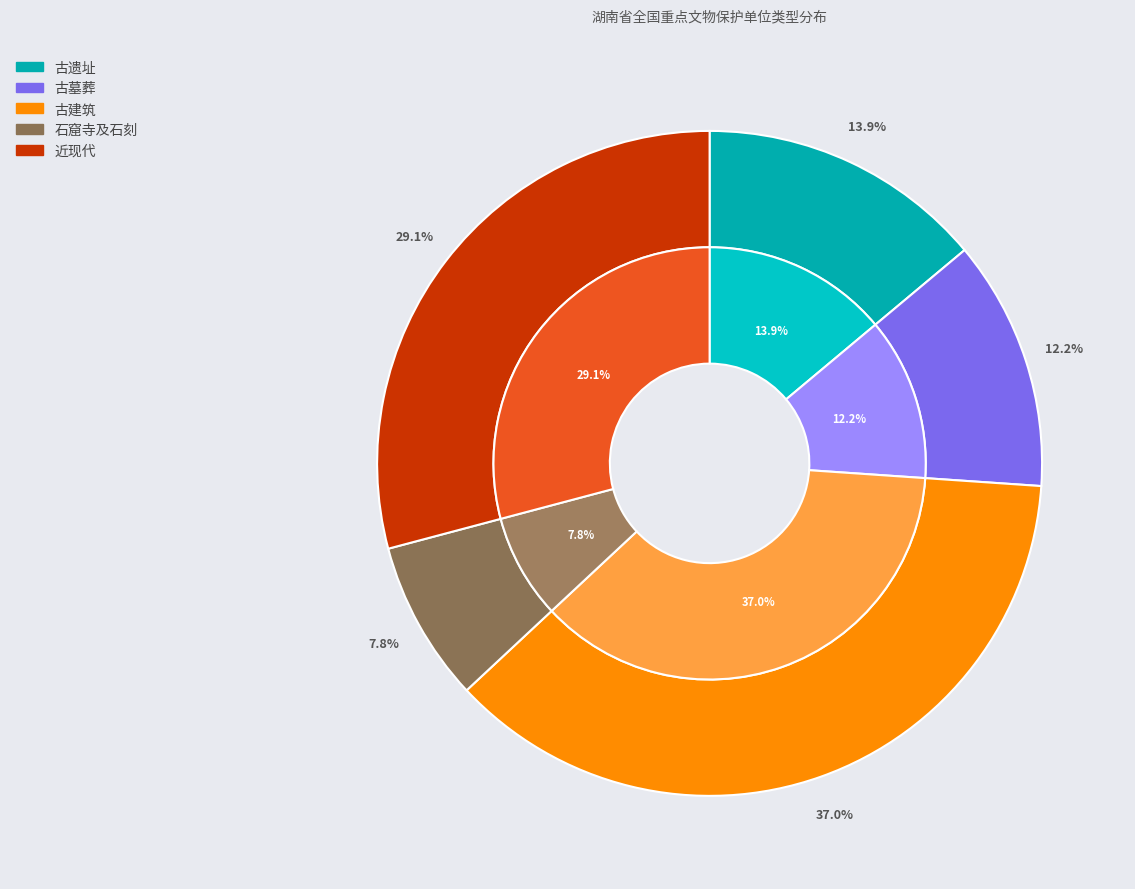

What percentage is the 近现代 slice, to the nearest percent?

29%